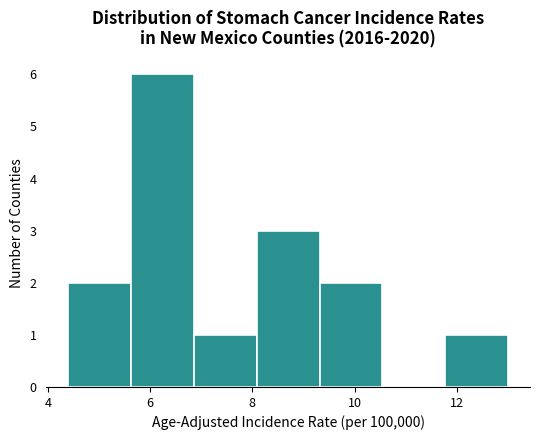

Reading left to right, list every bar in this chart as the range it spans on the x-axis followed by its height. Neither the bar edges nor the heights are printed on the chart, so give them approximately, as read against the axes.

4.4 to 5.6: 2
5.6 to 6.8: 6
6.8 to 8.0: 1
8.0 to 9.4: 3
9.4 to 10.6: 2
10.6 to 11.8: 0
11.8 to 13.0: 1